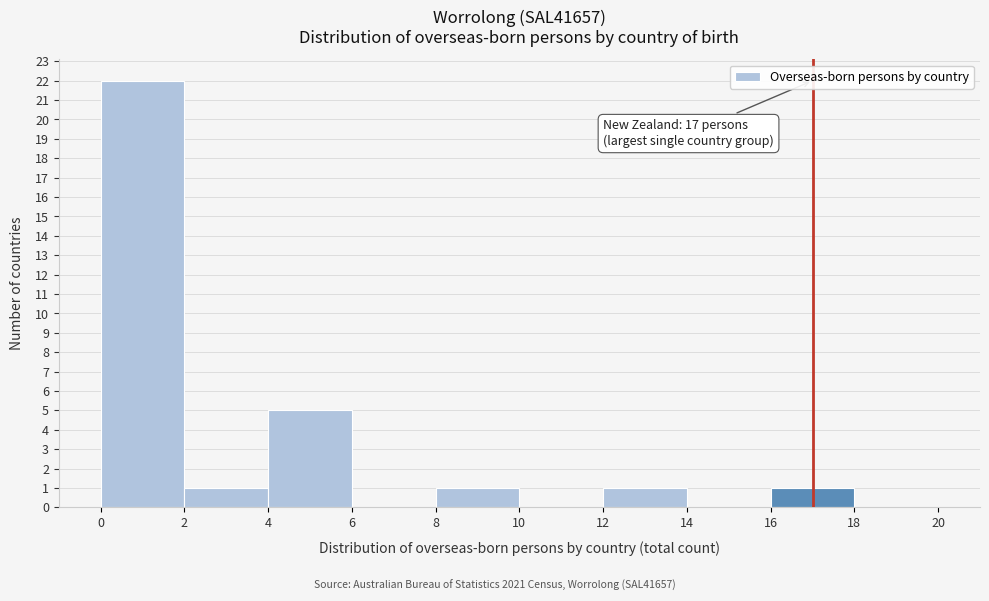

Which range on the x-axis has the tallest bar?

0 to 2